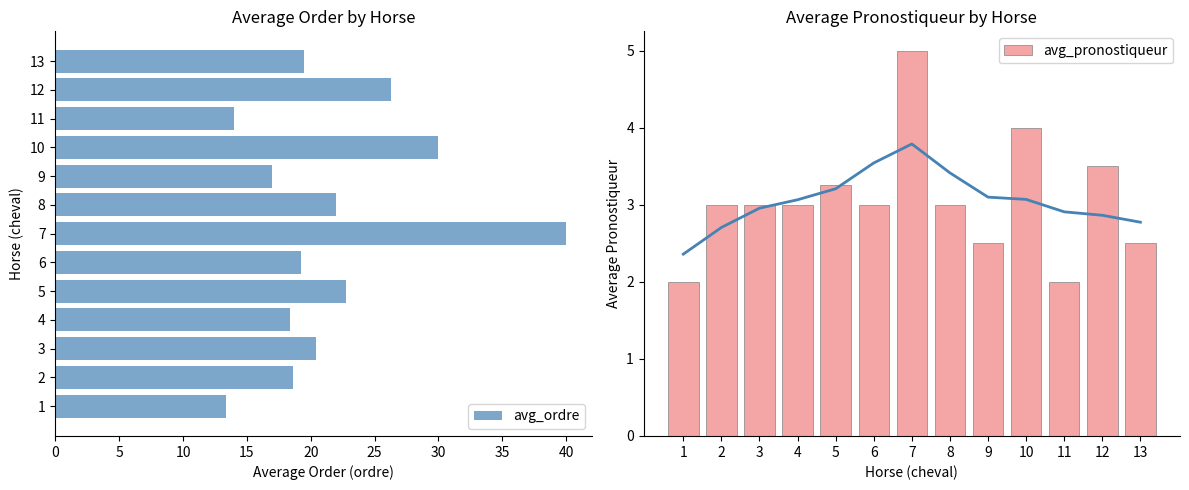

The value of avg_ordre at 5 is 33.3. True or false?

False